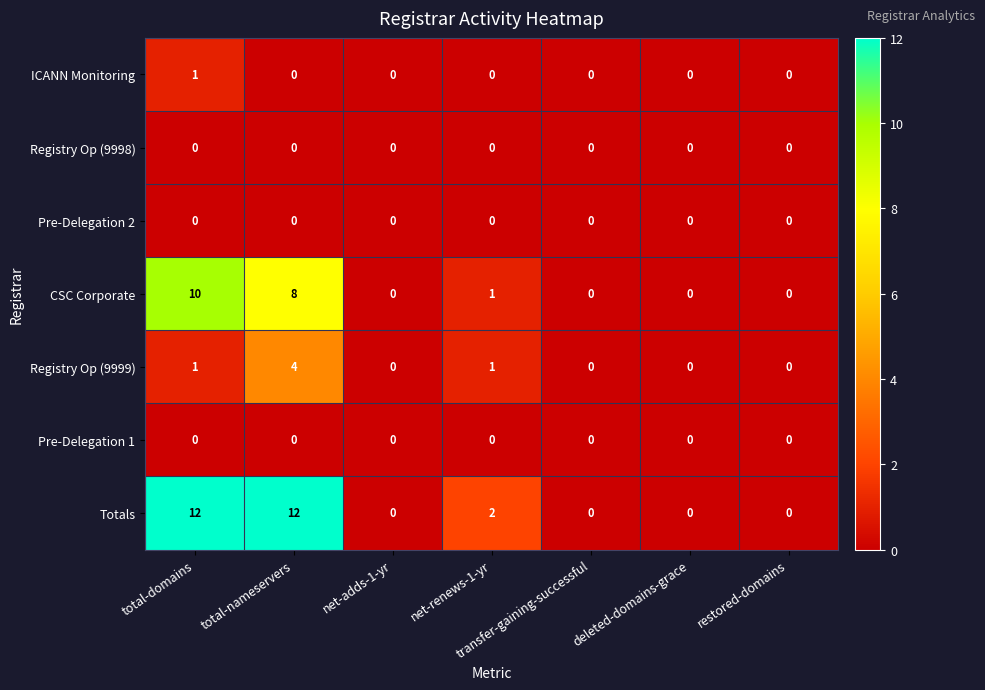

How many Totals values are between 0 and 12?

7